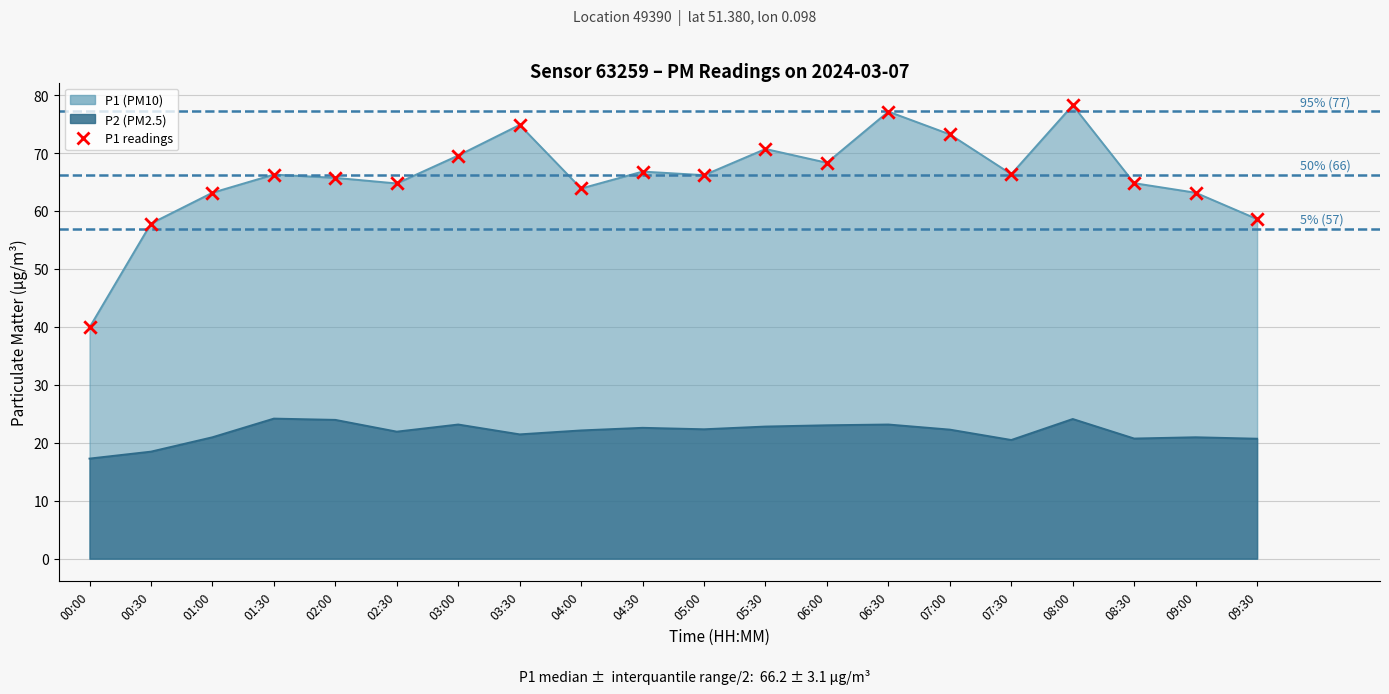

At how many categories does at least one series exceed 46?

19